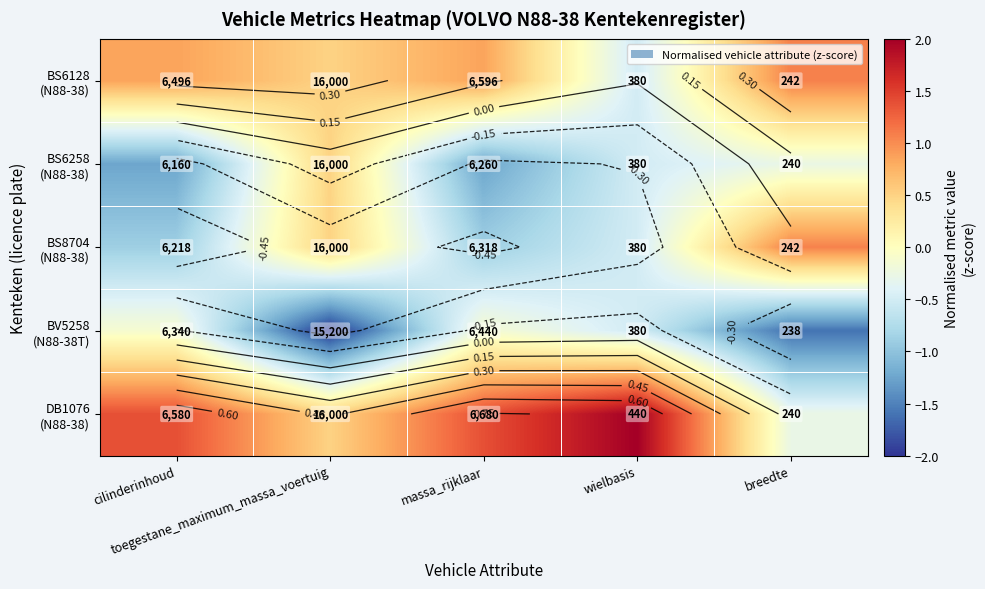

Count the number of data series in this chart.

5